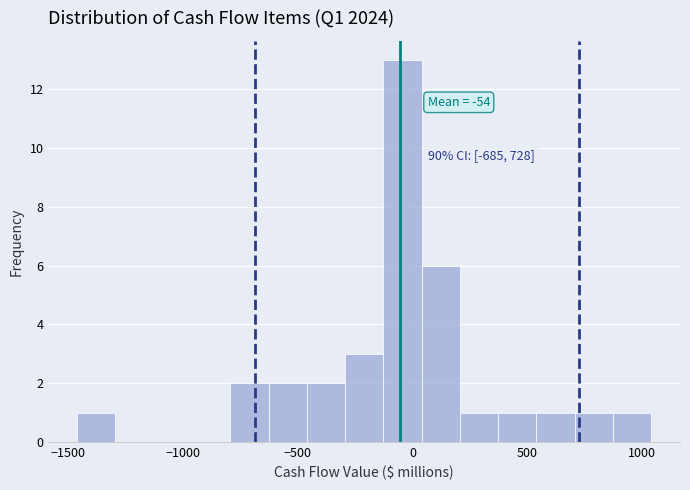

Around what value on the x-axis is the tallest bar? Give the approximate position of its centre, as read against the axis.

-50